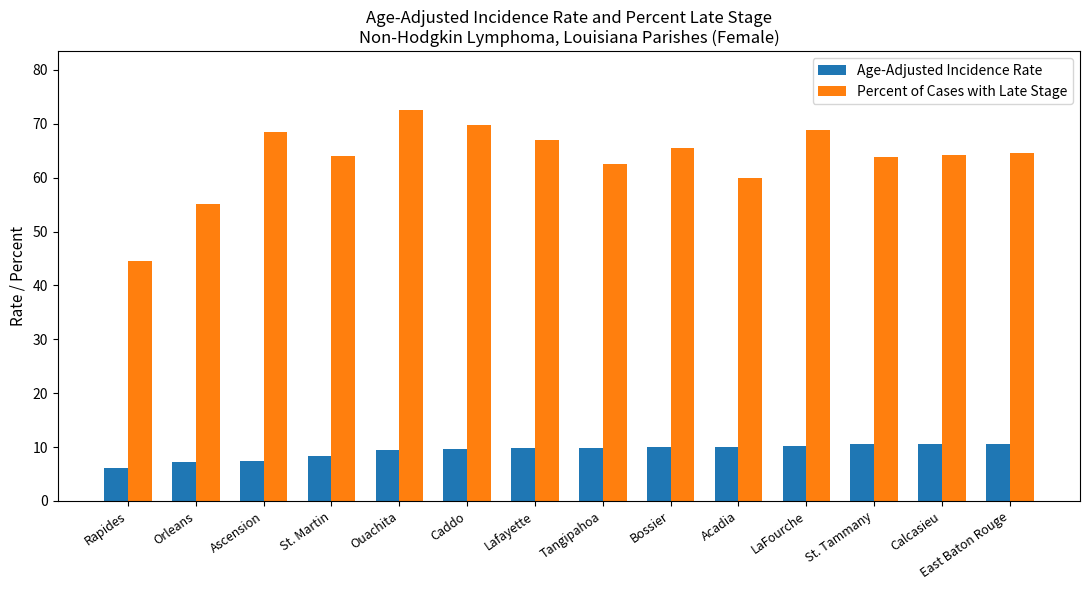

At which category is the sum across all series the highest?

Ouachita